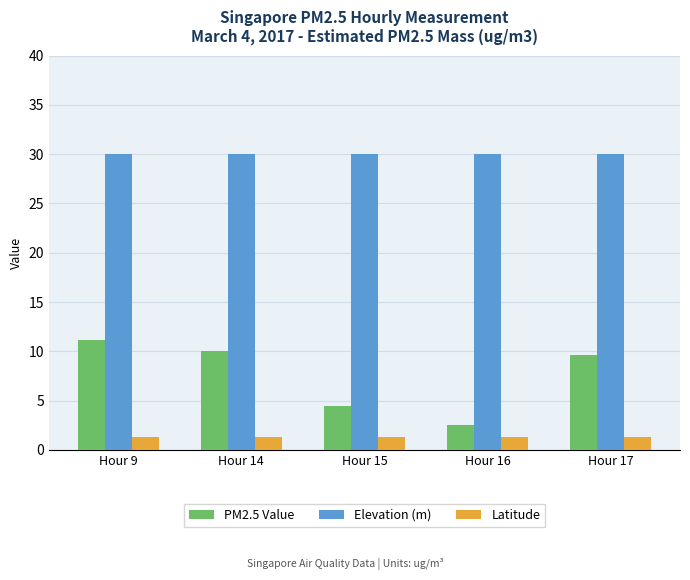

At which label does PM2.5 Value reach its peak?

Hour 9